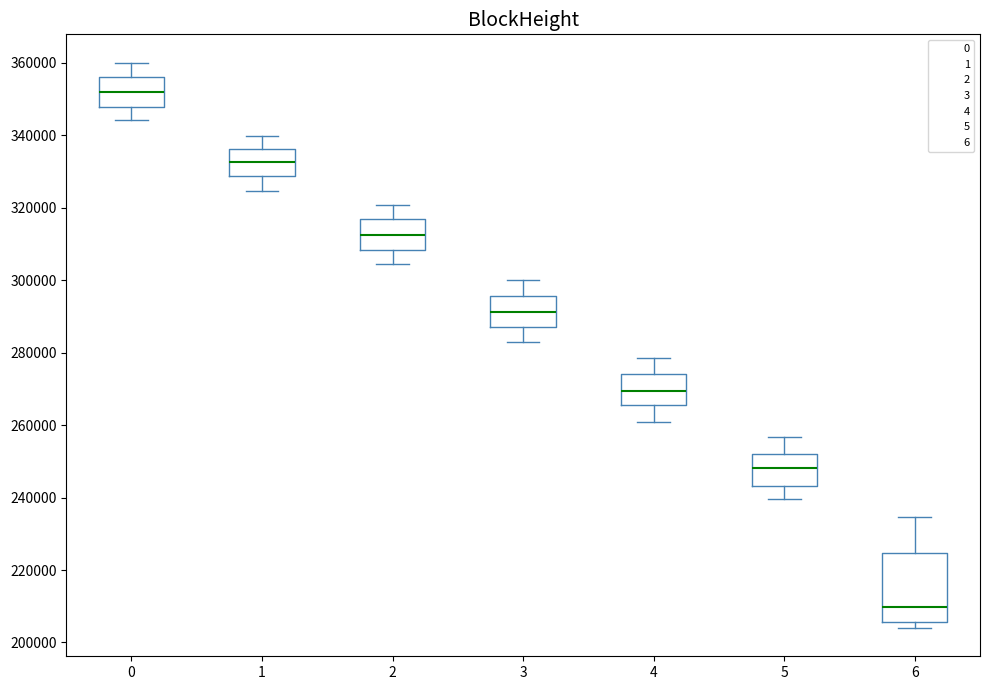

Where does the median line of the box at x = 2 sit on the y-axis? The values are not printed on the chart, so give them approximately, as read against the axis.

312000